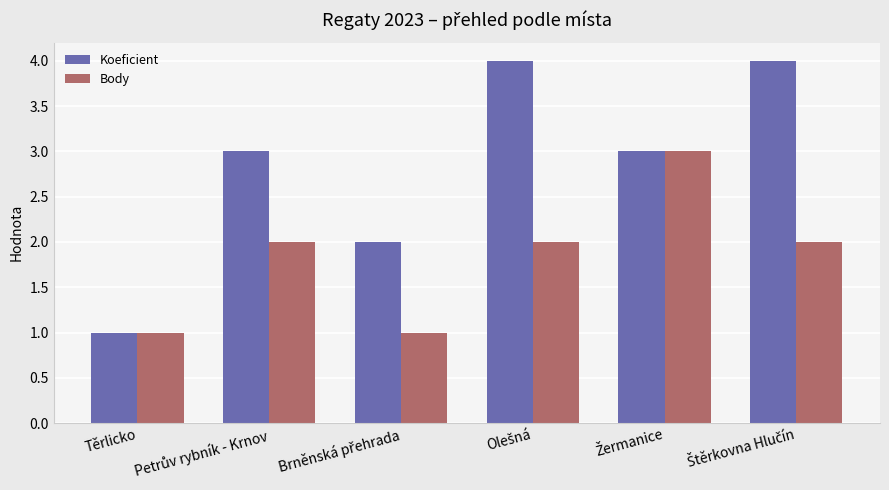

What is the highest value of the Body series?

3